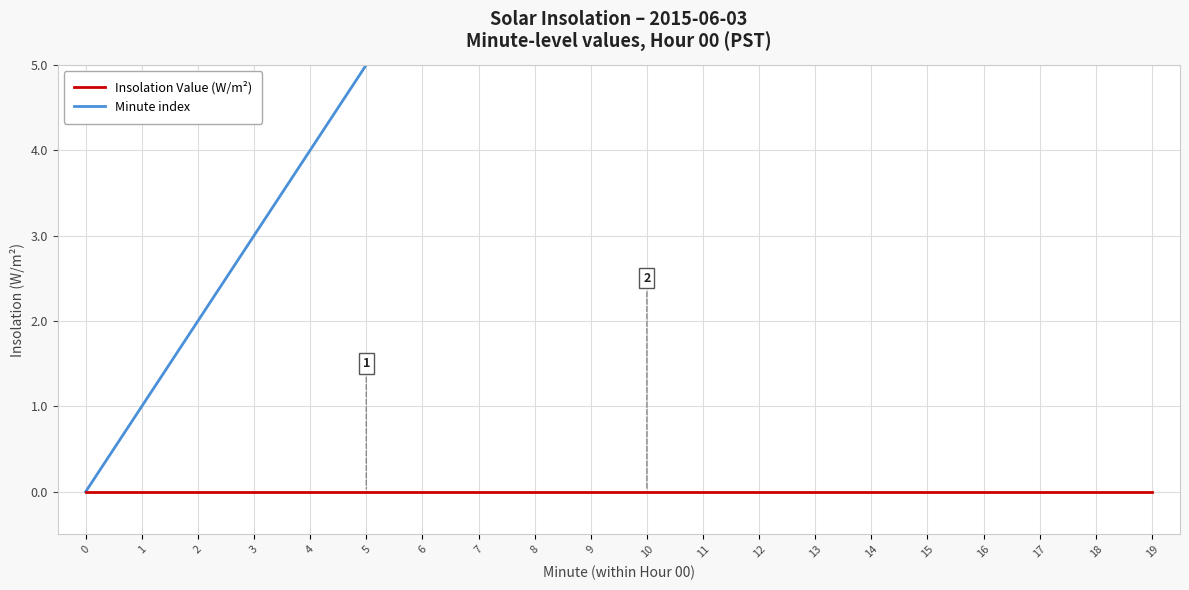

Reading right to left, extract all data points from this chart.

Insolation Value (W/m²): 0	0	0	0	0	0	0	0	0	0	0	0	0	0	0	0	0	0	0	0
Minute index: 19	18	17	16	15	14	13	12	11	10	9	8	7	6	5	4	3	2	1	0